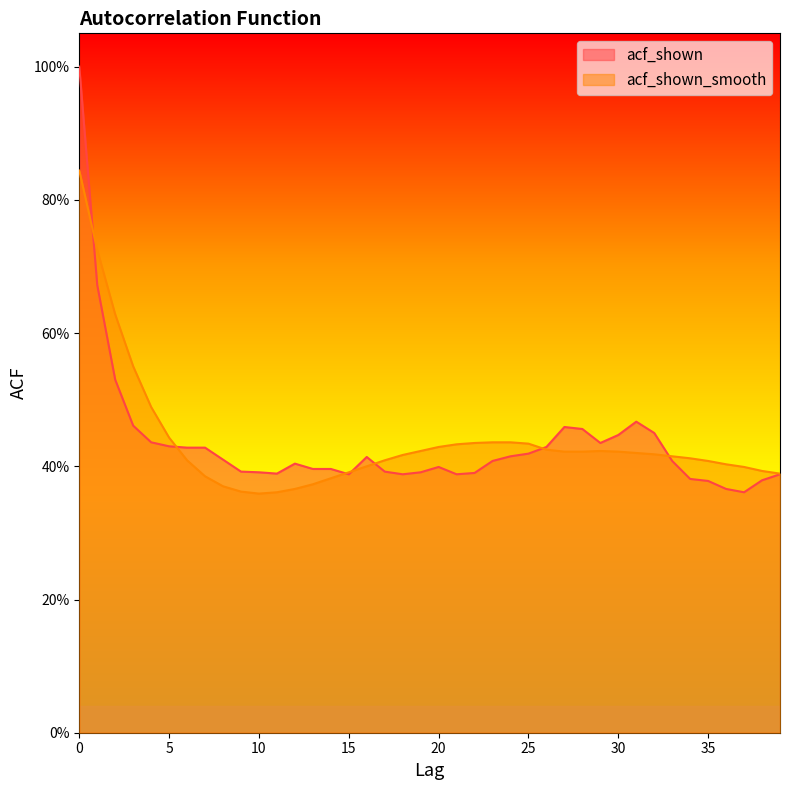

What is the difference between the acf_shown_smooth values at 26 and 0?

0.4